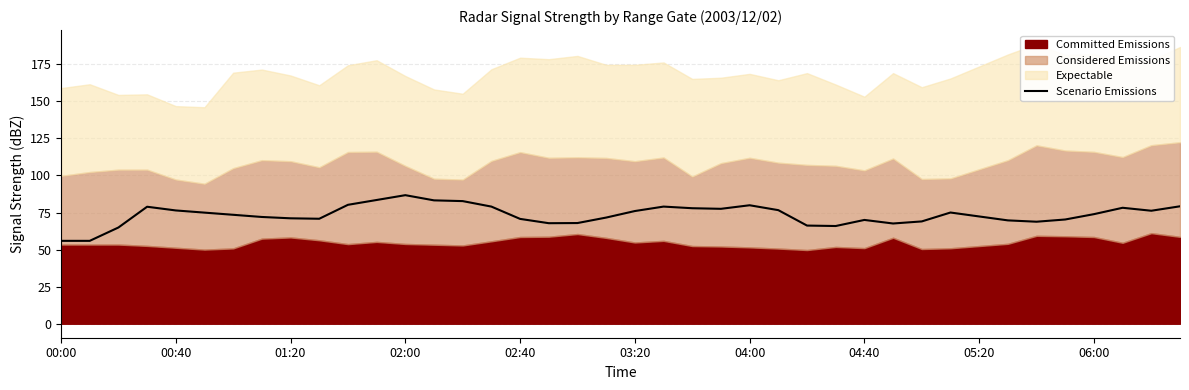

Rank the categories by value from highest to lowest.

12, 11, 13, 14, 10, 24, 39, 15, 21, 02:00, 37, 22, 23, 25, 02:40, 38, 20, 31, 03:20, 36, 04:00, 32, 04:40, 19, 05:20, 06:00, 16, 35, 28, 33, 30, 34, 18, 17, 29, 26, 27, 01:20, 00:00, 00:40